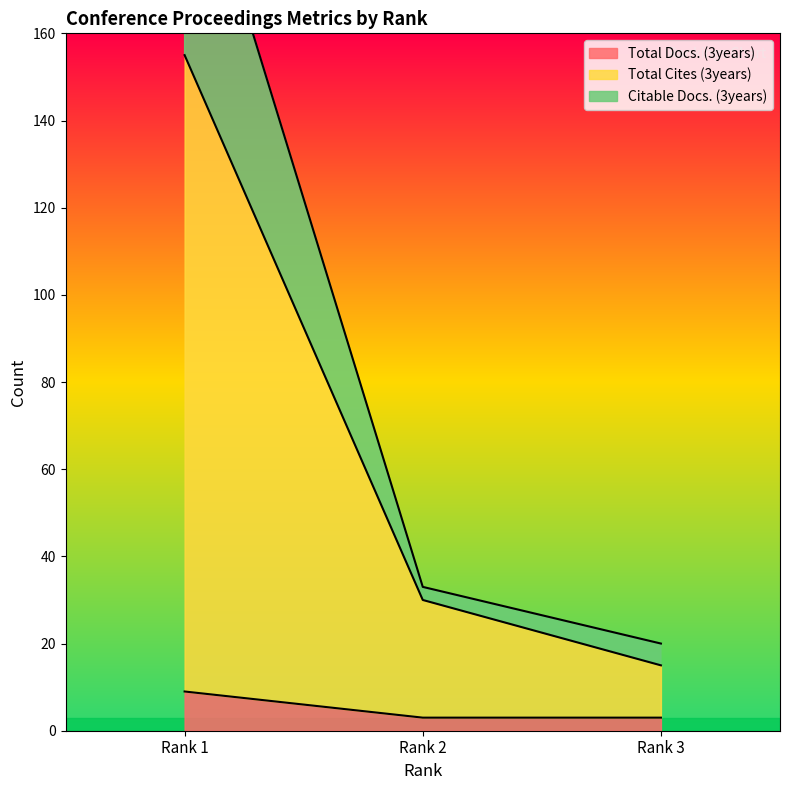

Is the value of Citable Docs. (3years) at Rank 1 greater than the value of Total Cites (3years) at Rank 1?

Yes